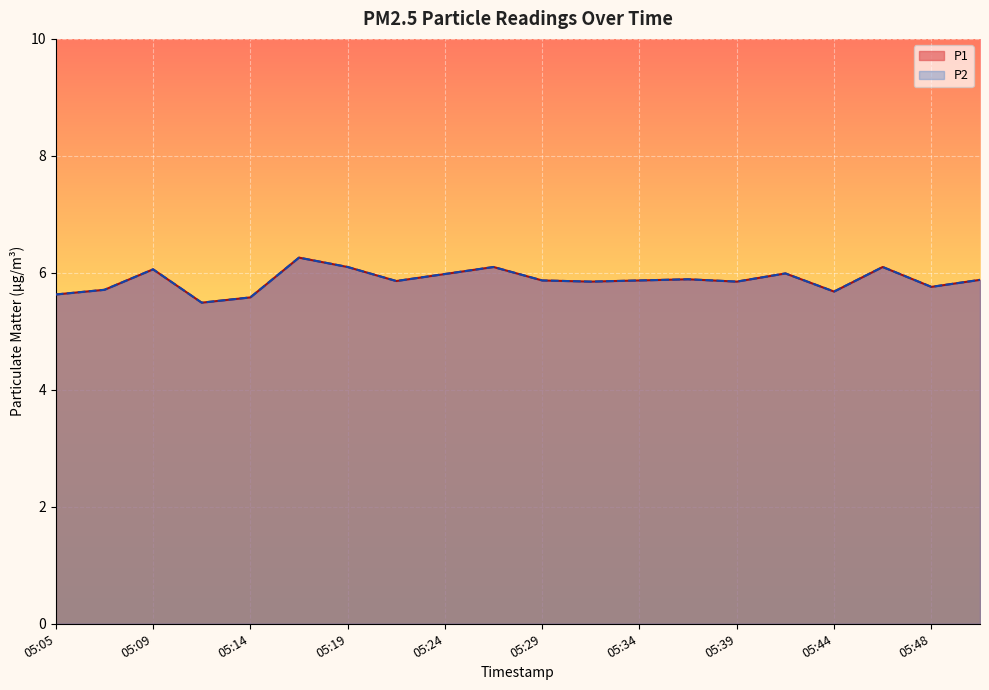

Is it true that P2 equals 3.6 at 05:07?

False